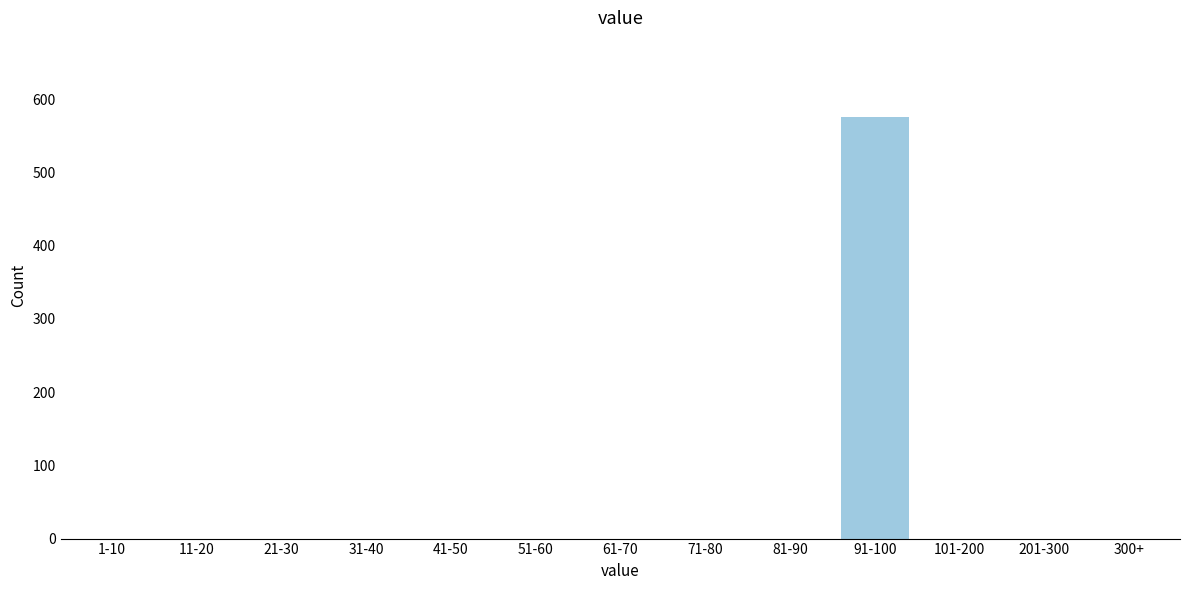

Reading right to left, transcribe all the data shown in this chart.

300+=0	201-300=0	101-200=0	91-100=576	81-90=0	71-80=0	61-70=0	51-60=0	41-50=0	31-40=0	21-30=0	11-20=0	1-10=0